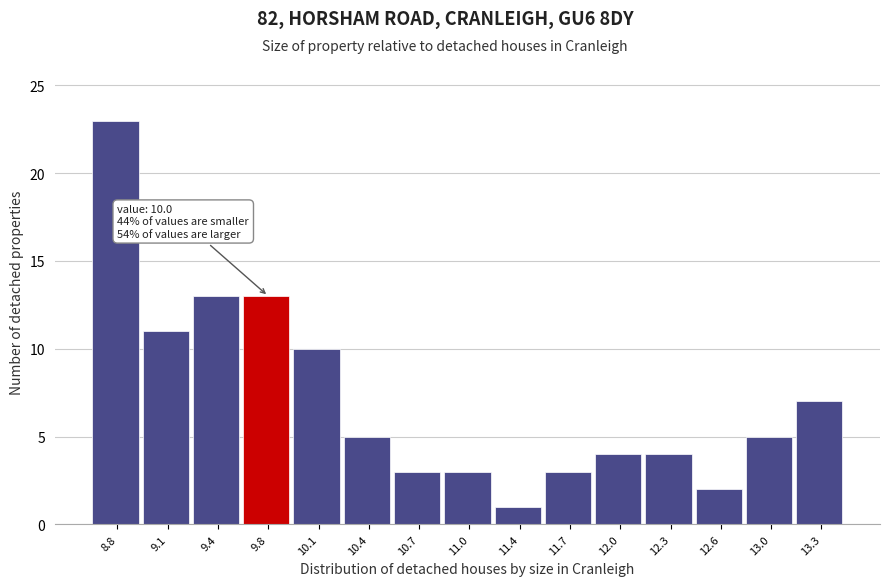

Reading left to right, what are all the values shown in this chart?

8.8=23	9.1=11	9.4=13	9.8=13	10.1=10	10.4=5	10.7=3	11.0=3	11.4=1	11.7=3	12.0=4	12.3=4	12.6=2	13.0=5	13.3=7